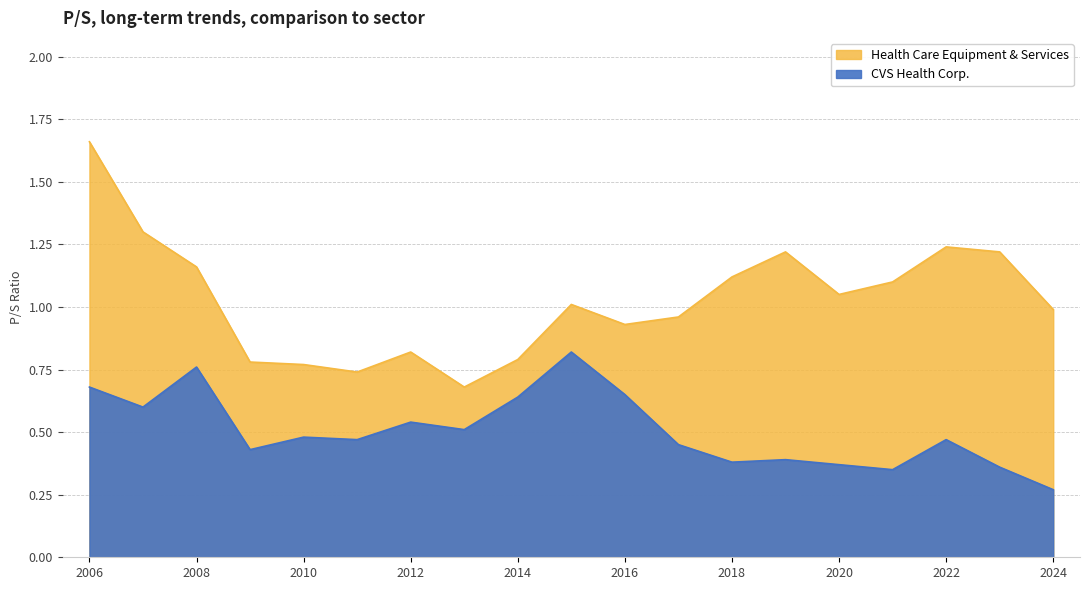

What is the sum of the Health Care Equipment & Services values at 2009-02-27 and 2024-02-07?

1.8